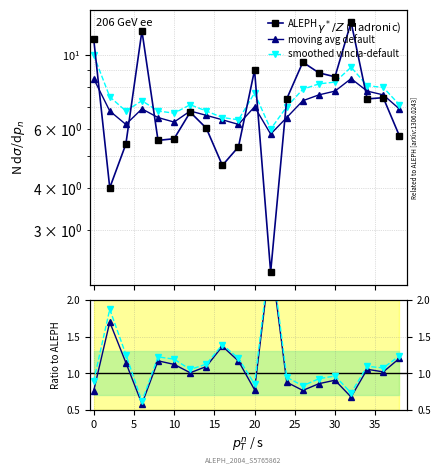

True or false: ALEPH has more than 2 interior local peaks.

True